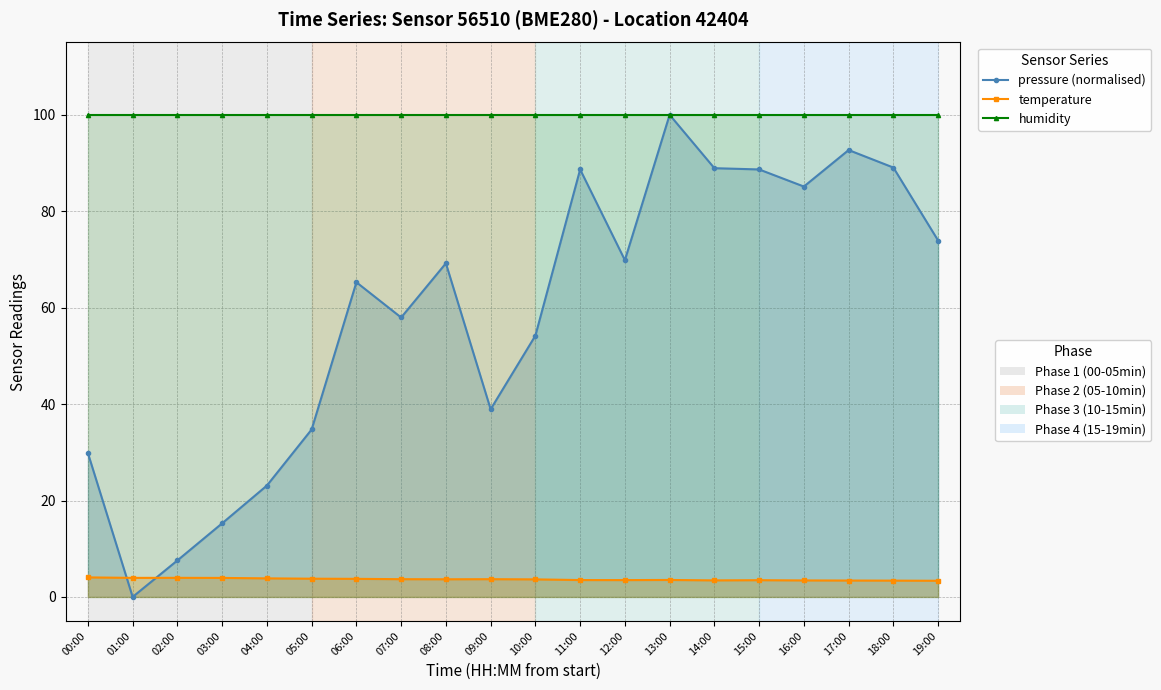

What is the sum of all pressure (normalised) values?

1173.0